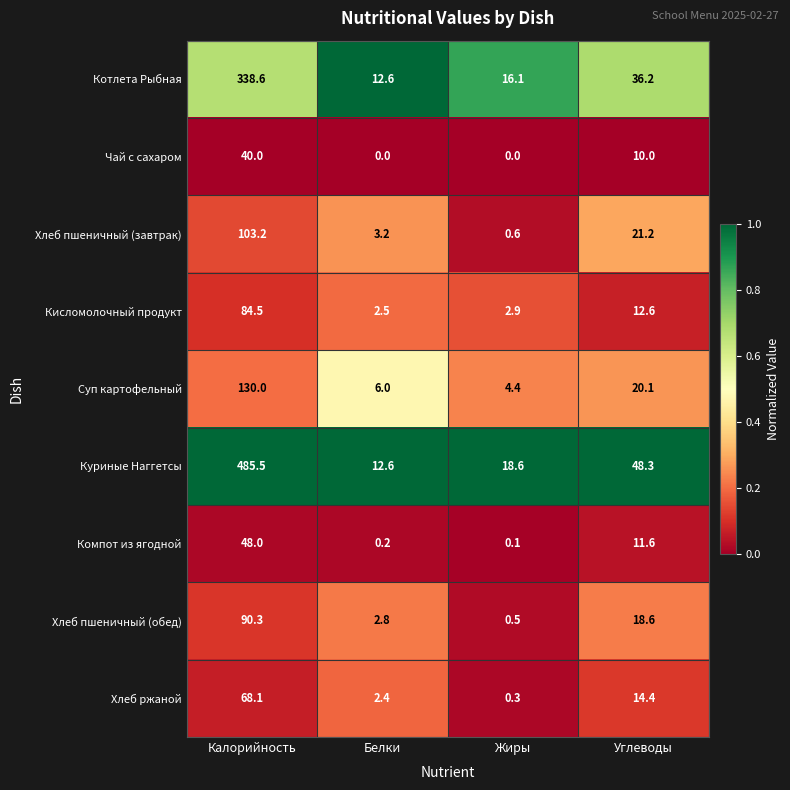

List the series in order of their peak value, lowest first.

Чай с сахаром, Компот из ягодной, Хлеб ржаной, Кисломолочный продукт, Хлеб пшеничный (обед), Хлеб пшеничный (завтрак), Суп картофельный, Котлета Рыбная, Куриные Наггетсы